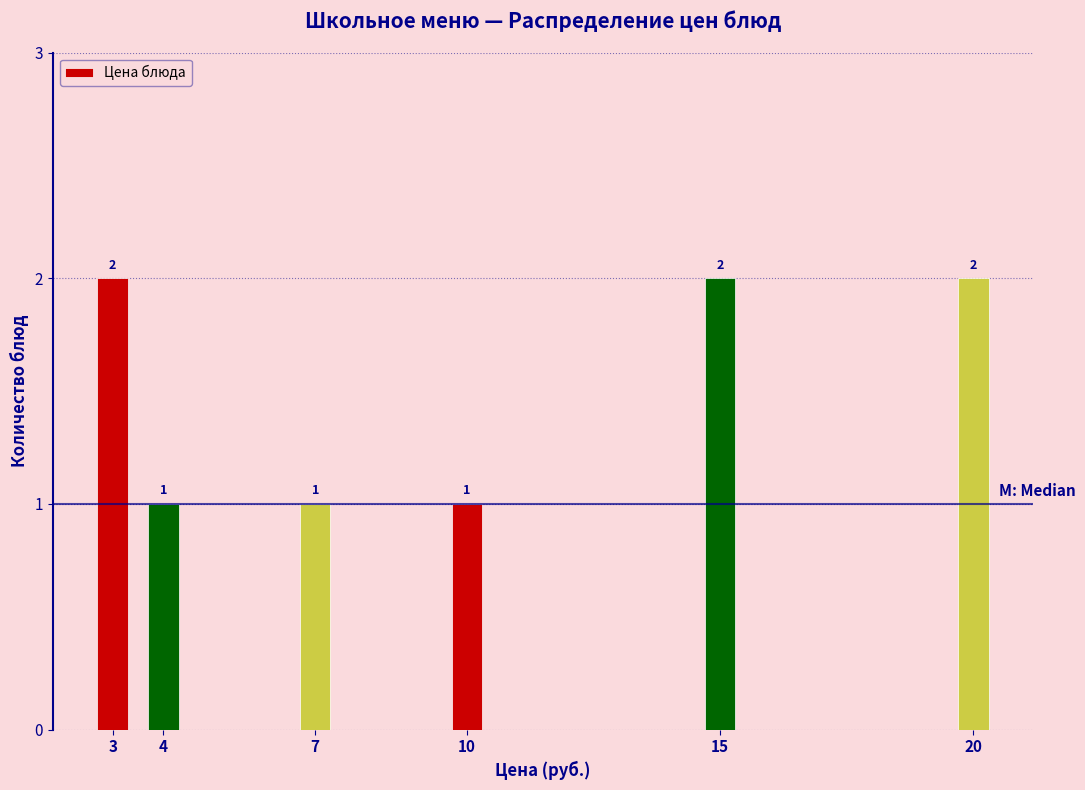

Reading left to right, extract all data points from this chart.

3=2	4=1	7=1	10=1	15=2	20=2